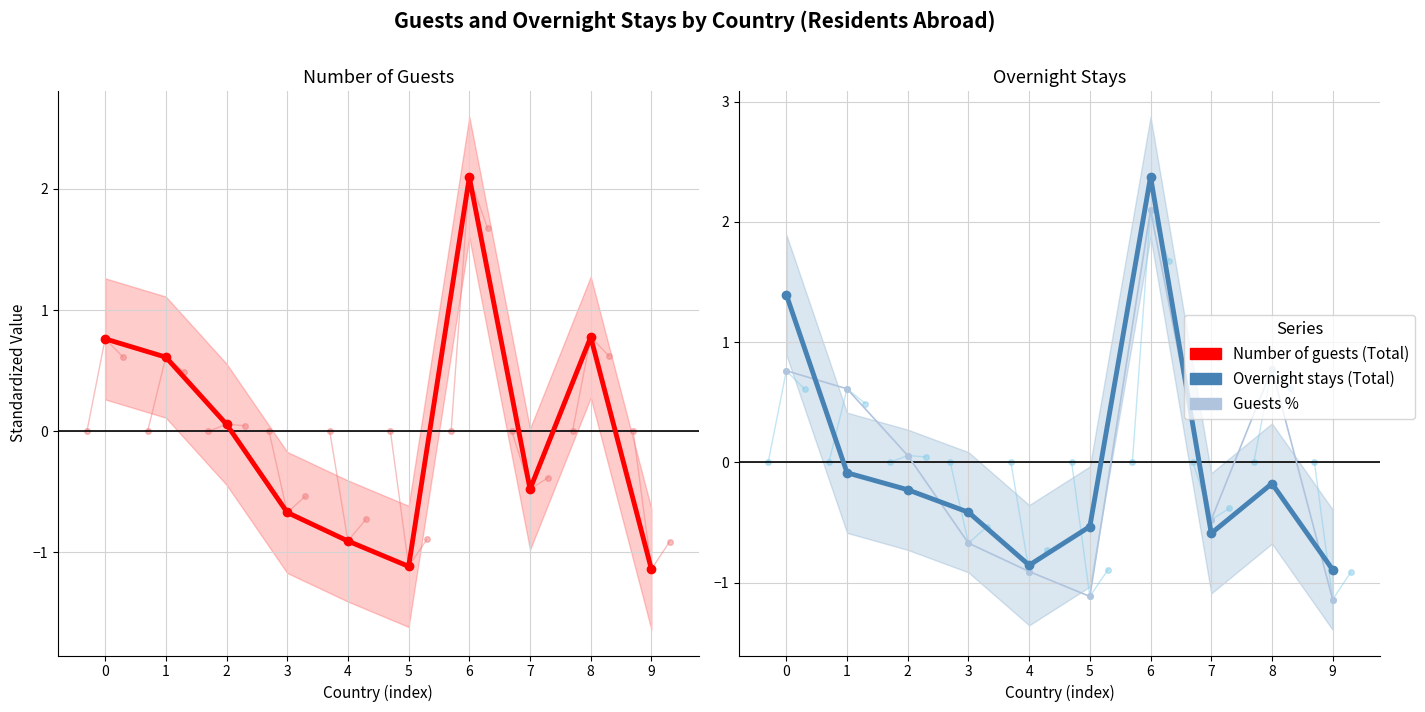

Rank the series at 6 from lowest to highest value.

Guests %, Number of guests (Total), Overnight stays (Total)